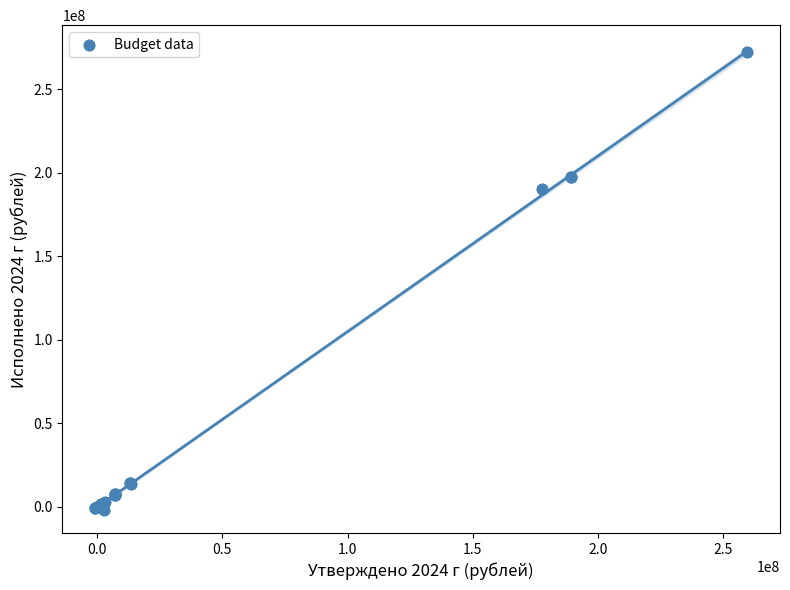

What Y value in the scatter plot is closest to 135108993?

190080296.5